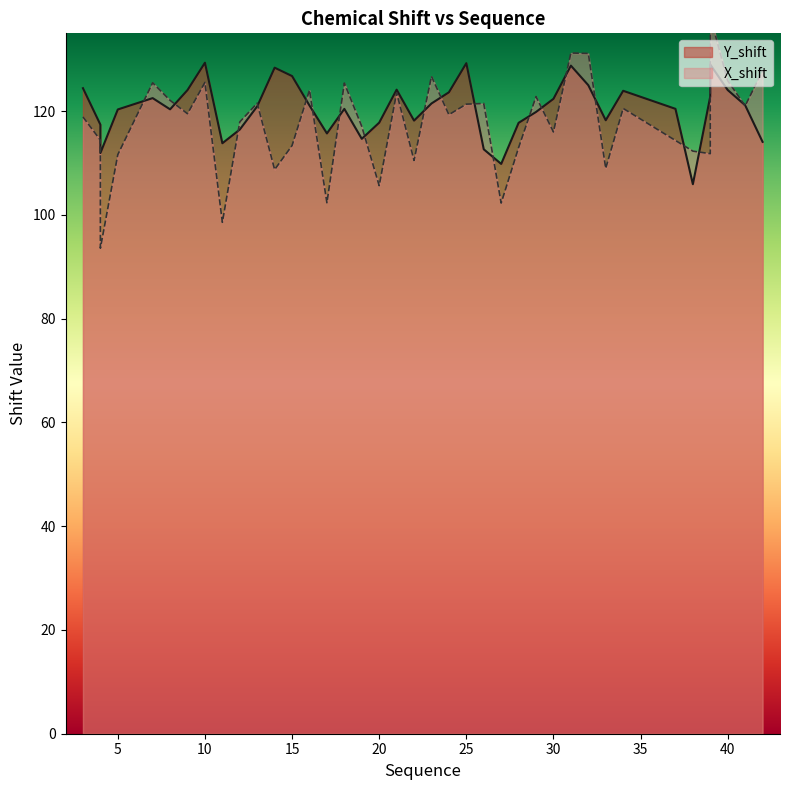

Reading right to left, transcribe all the data shown in this chart.

X_shift: 42=127.8	41=121.0	40=125.9	39=138.2	39=111.8	38=112.3	37=114.4	34=120.5	33=109.0	32=131.1	31=131.2	30=116.0	29=122.8	28=113.0	27=102.3	26=121.5	25=121.4	24=119.3	23=126.7	22=110.5	21=123.6	20=105.6	19=117.1	18=125.4	17=102.3	16=124.1	15=113.4	14=108.7	13=121.5	12=117.9	11=98.6	10=125.5	9=119.5	8=122.1	7=125.5	5=111.6	4=93.6	4=103.5	4=114.4	3=118.9
Y_shift: 42=114.1	41=121.1	40=124.1	39=129.0	39=122.9	38=105.9	37=120.4	34=123.9	33=118.2	32=125.0	31=128.8	30=122.4	29=119.8	28=117.8	27=109.8	26=112.6	25=129.2	24=123.6	23=121.5	22=118.2	21=124.1	20=117.8	19=114.7	18=120.4	17=115.7	16=121.1	15=126.8	14=128.4	13=120.9	12=116.5	11=113.8	10=129.3	9=124.1	8=120.4	7=122.5	5=120.3	4=111.9	4=111.9	4=117.4	3=124.4